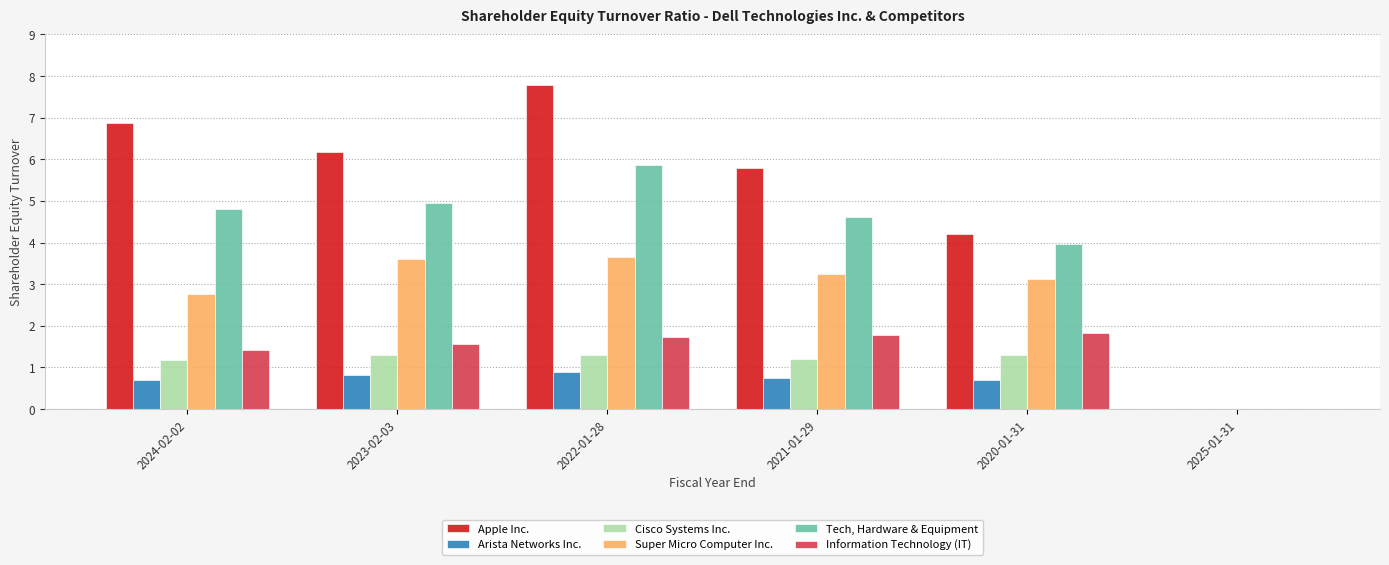

Is it true that Super Micro Computer Inc. equals 0.0 at 2025-01-31?

True